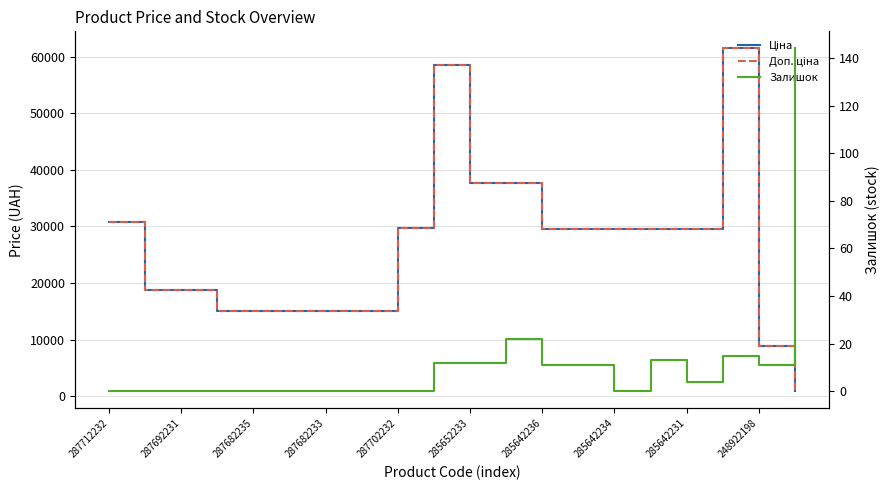

What is the difference between the maximum and minimum values in the Ціна series?

60585.8